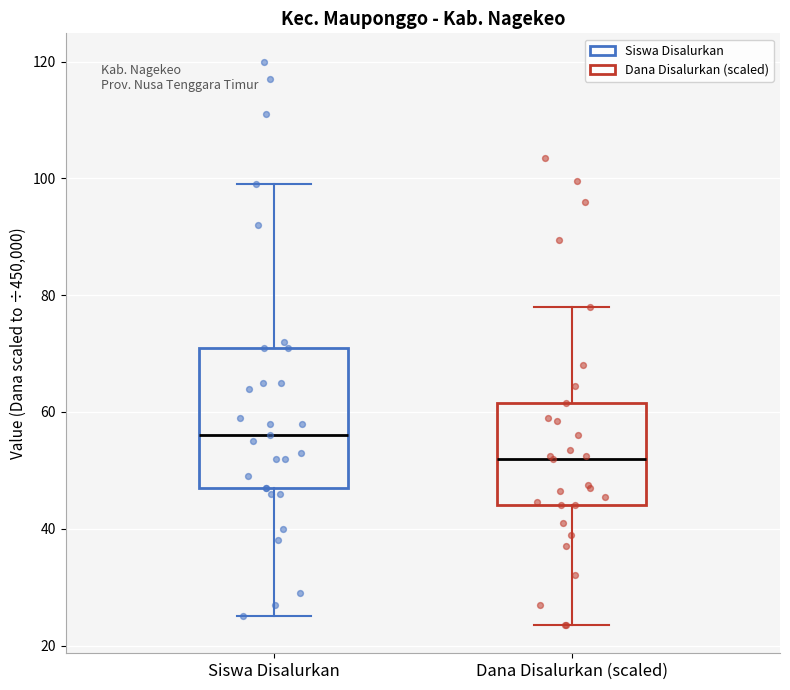

Which box is the tallest, from its lower edge to its upper edge?

Siswa Disalurkan